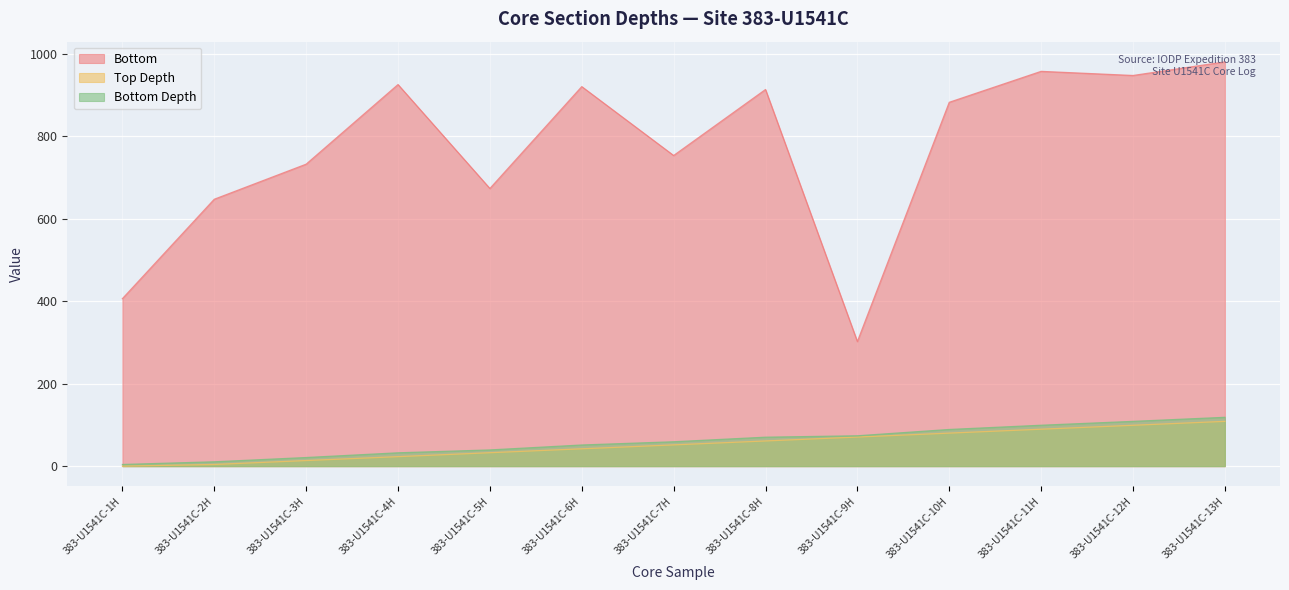

Rank the series by their maximum value, from highest to lowest.

Bottom, Bottom Depth, Top Depth